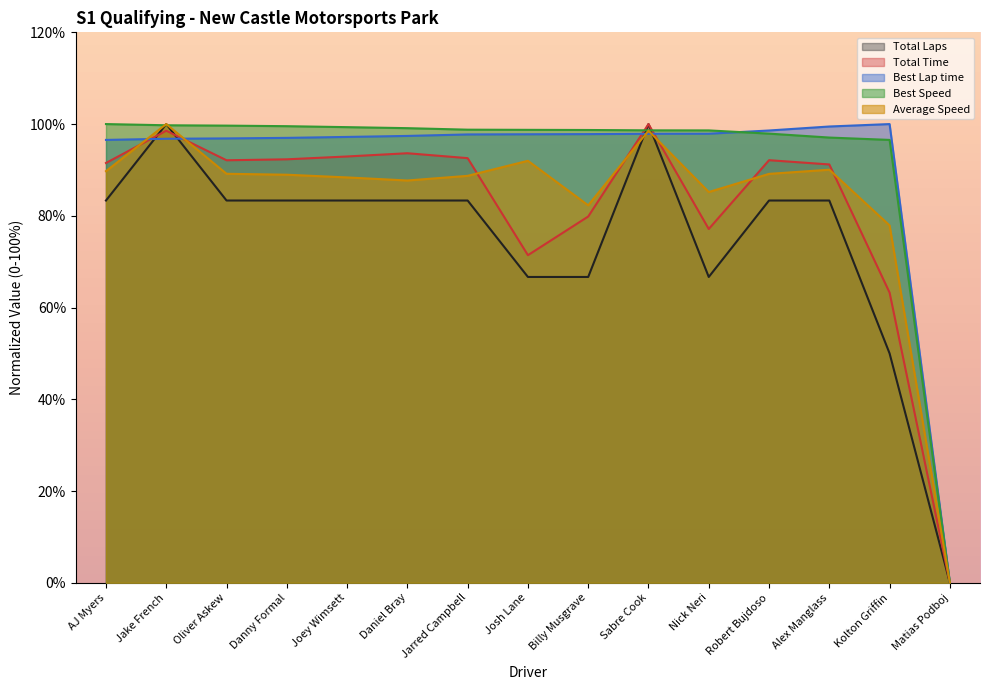

The Best Speed series shows 0.0 at Matias Podboj. True or false?

True